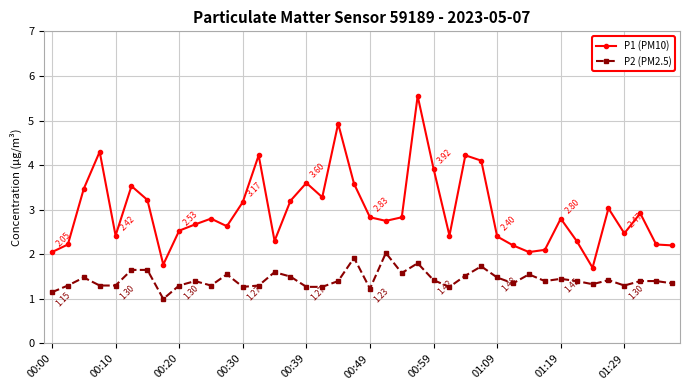

Which series has the widest spread of values?

P1 (PM10)